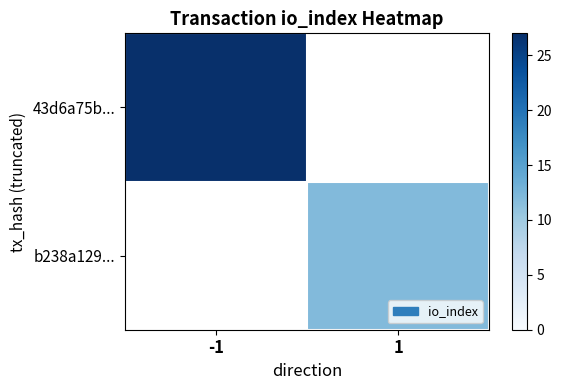

Is the value of 43d6a75b... at 1 greater than the value of b238a129... at -1?

No